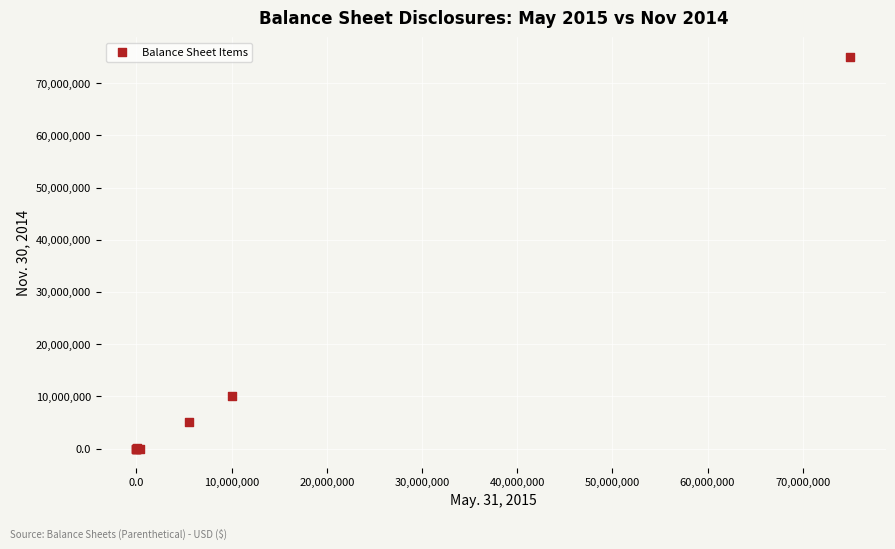

What Y value in the scatter plot is closest to 37500000?

10000000.0